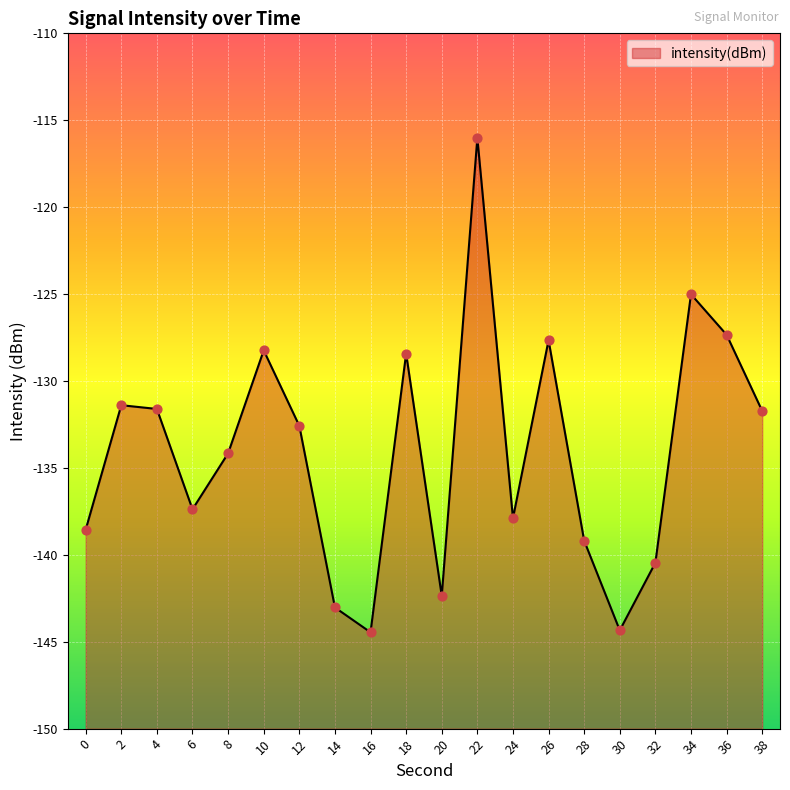

What is the change in value from 18 to 24?

-9.5